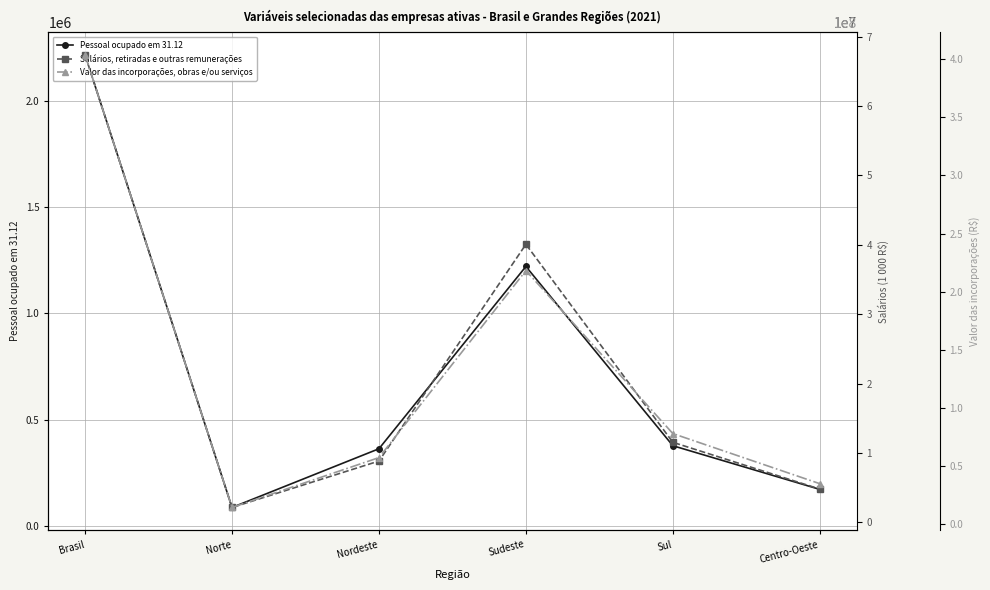

What position from the left is Norte?

2